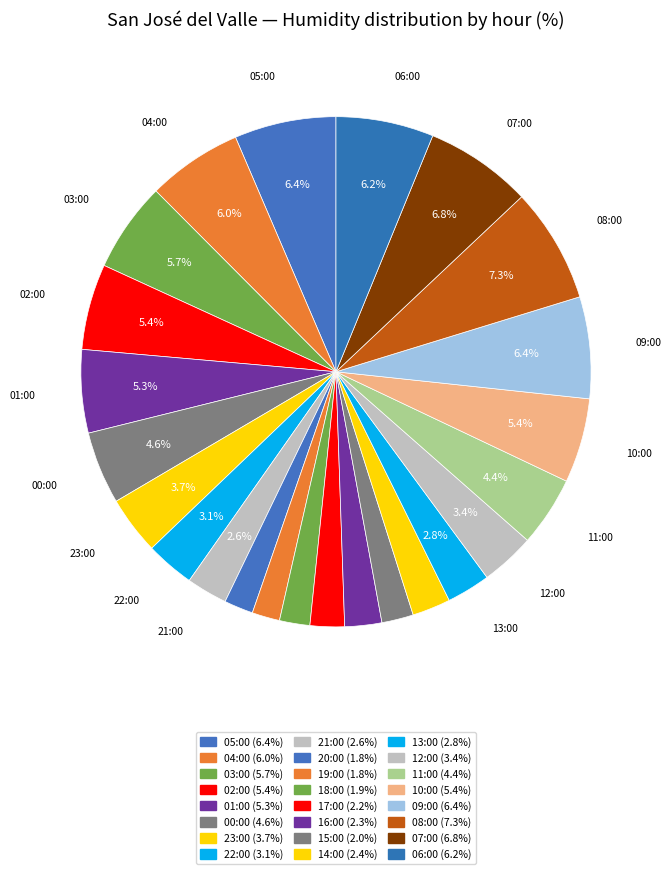

What is the smallest slice in the pie chart?

19:00